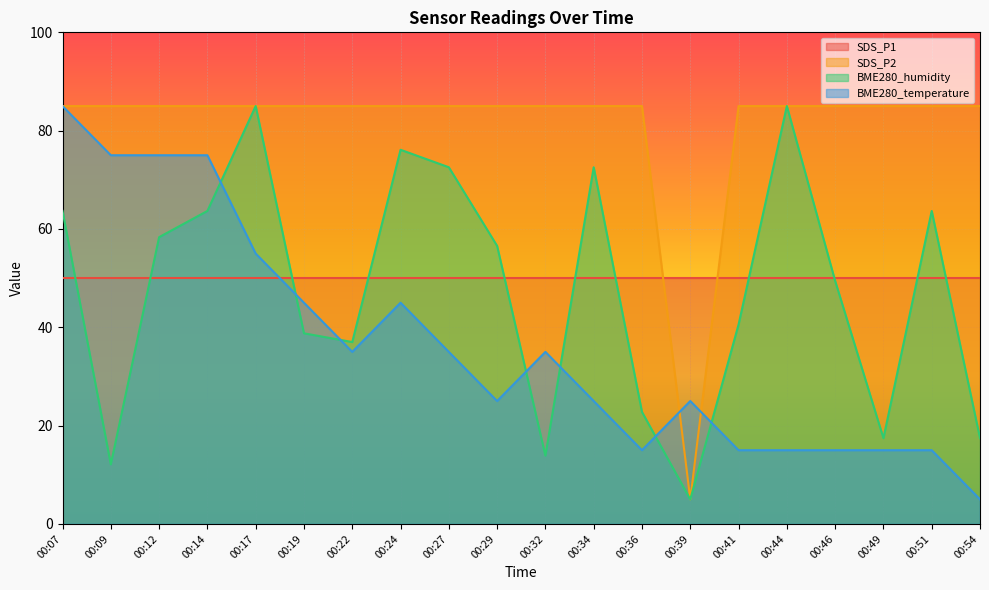

True or false: BME280_temperature and SDS_P2 intersect in this chart.

True